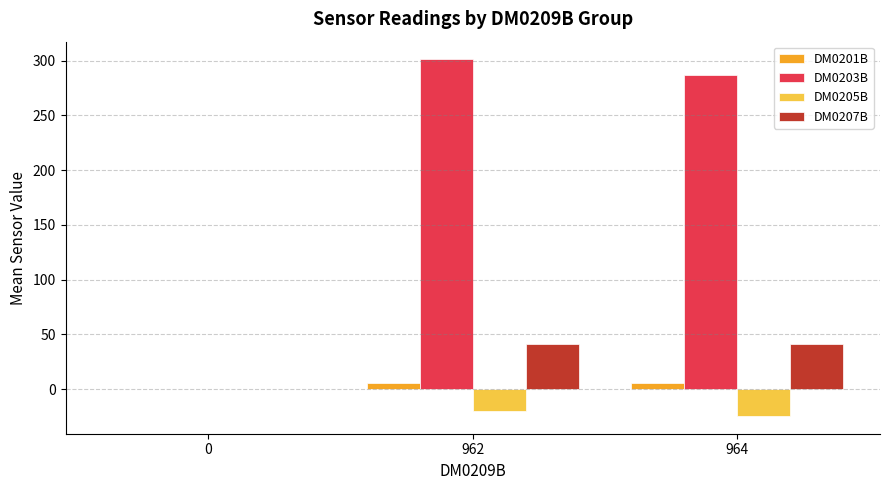

What is the maximum value shown in the chart?

301.0